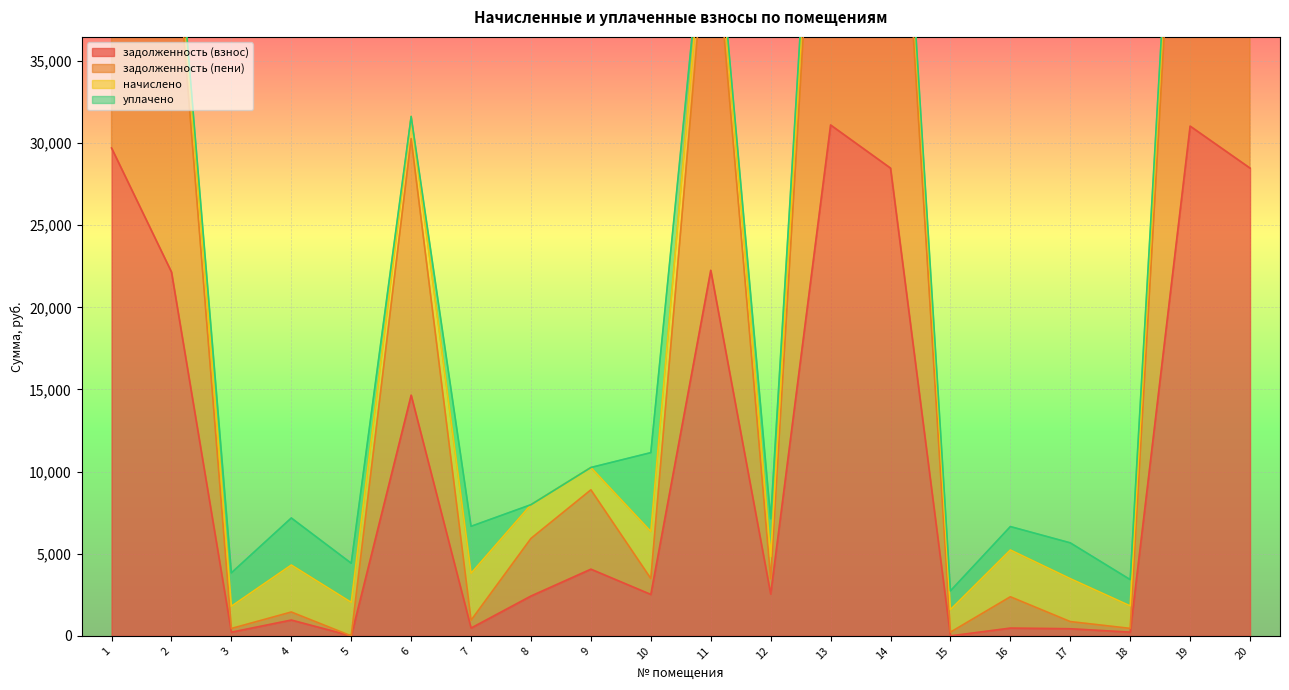

At which label does задолженность (взнос) first exceed 2548?

1